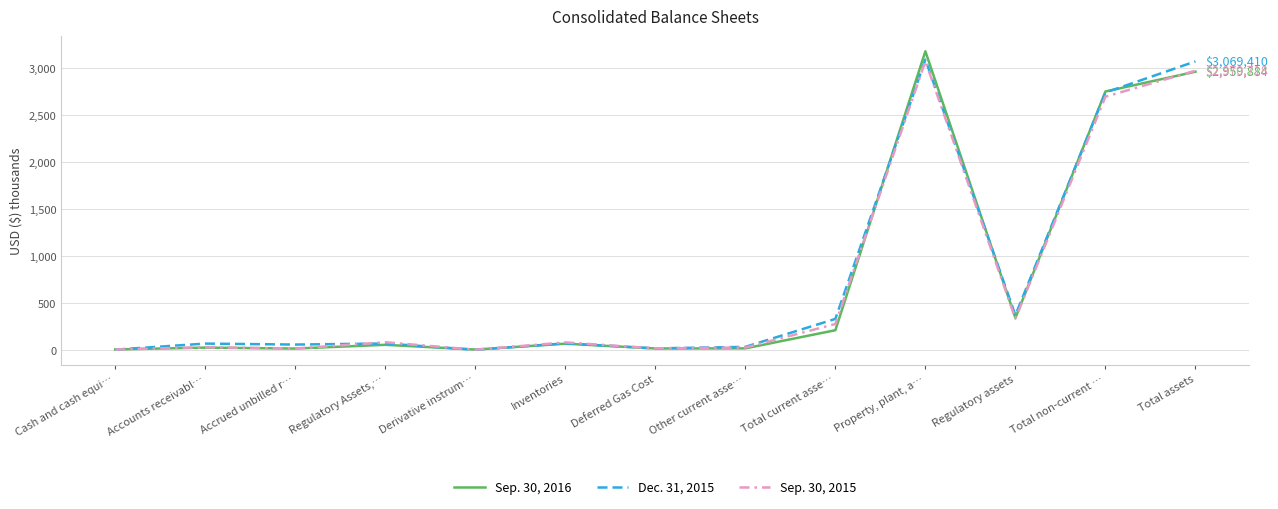

What are all the series names shown in the legend?

Sep. 30, 2016, Dec. 31, 2015, Sep. 30, 2015